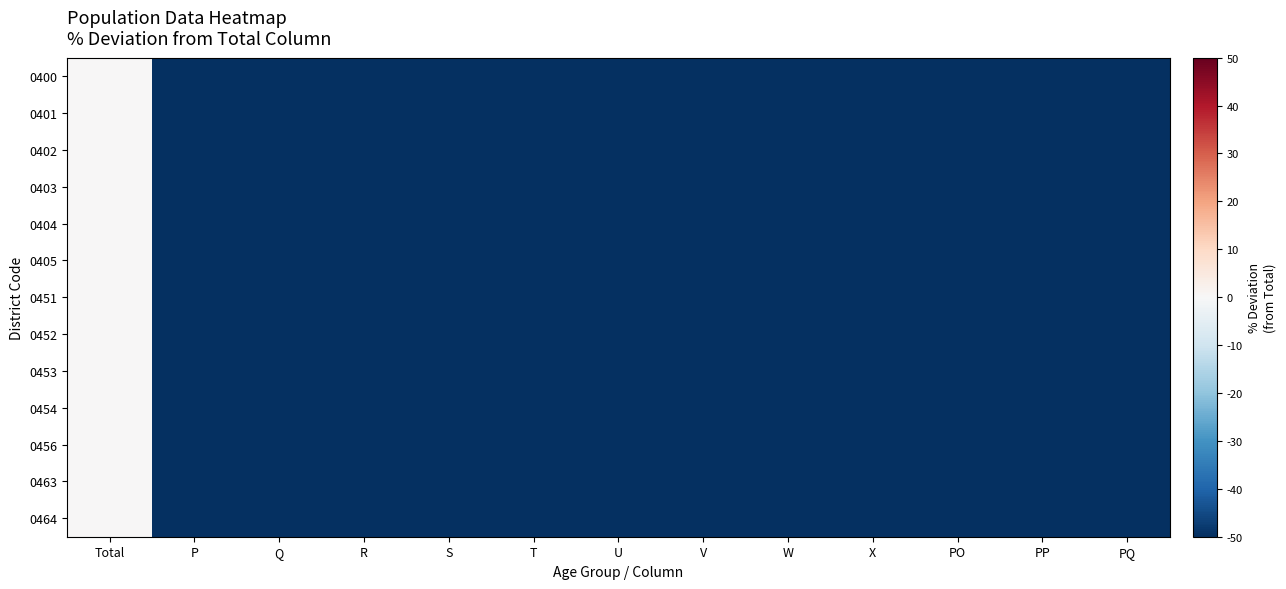

Reading left to right, what are all the values shown in this chart?

0400: Total=0.0	P=-92.1	Q=-93.0	R=-91.9	S=-91.5	T=-91.1	U=-91.6	V=-91.2	W=-91.1	X=-91.2	PO=-91.6	PP=-92.0	PQ=-91.7
0401: Total=0.0	P=-92.8	Q=-92.6	R=-92.9	S=-91.7	T=-91.1	U=-90.5	V=-91.2	W=-91.3	X=-90.6	PO=-92.0	PP=-91.6	PQ=-91.9
0402: Total=0.0	P=-91.9	Q=-93.4	R=-91.9	S=-92.2	T=-91.7	U=-91.8	V=-90.8	W=-91.2	X=-91.5	PO=-90.5	PP=-91.7	PQ=-91.3
0403: Total=0.0	P=-92.0	Q=-92.7	R=-91.9	S=-91.5	T=-90.8	U=-91.3	V=-92.2	W=-91.3	X=-91.9	PO=-90.4	PP=-92.0	PQ=-92.0
0404: Total=0.0	P=-92.0	Q=-93.3	R=-92.7	S=-91.8	T=-91.5	U=-91.3	V=-91.3	W=-90.4	X=-90.7	PO=-91.5	PP=-92.5	PQ=-91.0
0405: Total=0.0	P=-91.5	Q=-94.5	R=-90.5	S=-91.1	T=-91.7	U=-91.9	V=-91.0	W=-91.8	X=-91.0	PO=-91.4	PP=-91.9	PQ=-91.8
0451: Total=0.0	P=-91.9	Q=-93.2	R=-91.9	S=-90.8	T=-90.0	U=-92.0	V=-91.9	W=-91.2	X=-90.7	PO=-92.3	PP=-91.8	PQ=-92.1
0452: Total=0.0	P=-92.2	Q=-92.4	R=-92.0	S=-91.6	T=-92.0	U=-91.7	V=-91.0	W=-90.9	X=-91.3	PO=-90.9	PP=-92.4	PQ=-91.5
0453: Total=0.0	P=-92.3	Q=-92.8	R=-92.3	S=-91.6	T=-90.3	U=-92.4	V=-91.0	W=-90.5	X=-91.8	PO=-92.5	PP=-91.3	PQ=-91.3
0454: Total=0.0	P=-91.0	Q=-91.8	R=-91.8	S=-90.0	T=-91.9	U=-90.8	V=-92.1	W=-92.0	X=-91.2	PO=-93.2	PP=-91.9	PQ=-92.2
0456: Total=0.0	P=-92.3	Q=-93.9	R=-90.6	S=-91.7	T=-90.0	U=-91.8	V=-90.3	W=-91.8	X=-90.8	PO=-92.3	PP=-91.9	PQ=-92.6
0463: Total=0.0	P=-91.0	Q=-92.1	R=-91.3	S=-91.2	T=-90.8	U=-91.7	V=-91.5	W=-91.0	X=-91.7	PO=-91.5	PP=-93.8	PQ=-92.5
0464: Total=0.0	P=-92.5	Q=-92.8	R=-91.4	S=-90.9	T=-90.2	U=-92.4	V=-90.7	W=-91.5	X=-93.3	PO=-92.3	PP=-91.8	PQ=-90.3